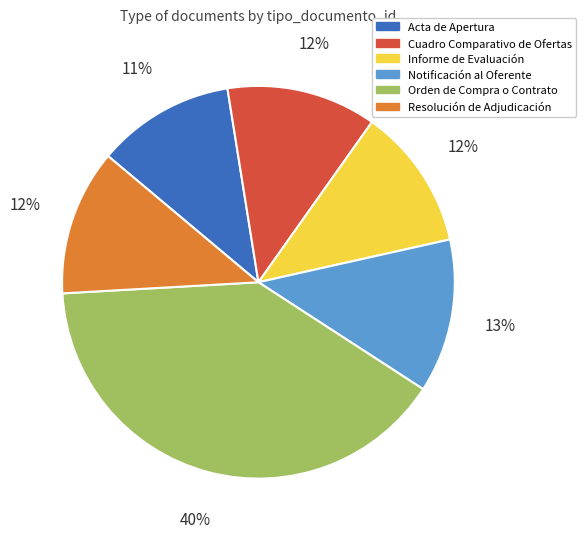

To the nearest percent, what is the difference between the largest and smallest slice percentages?

29%